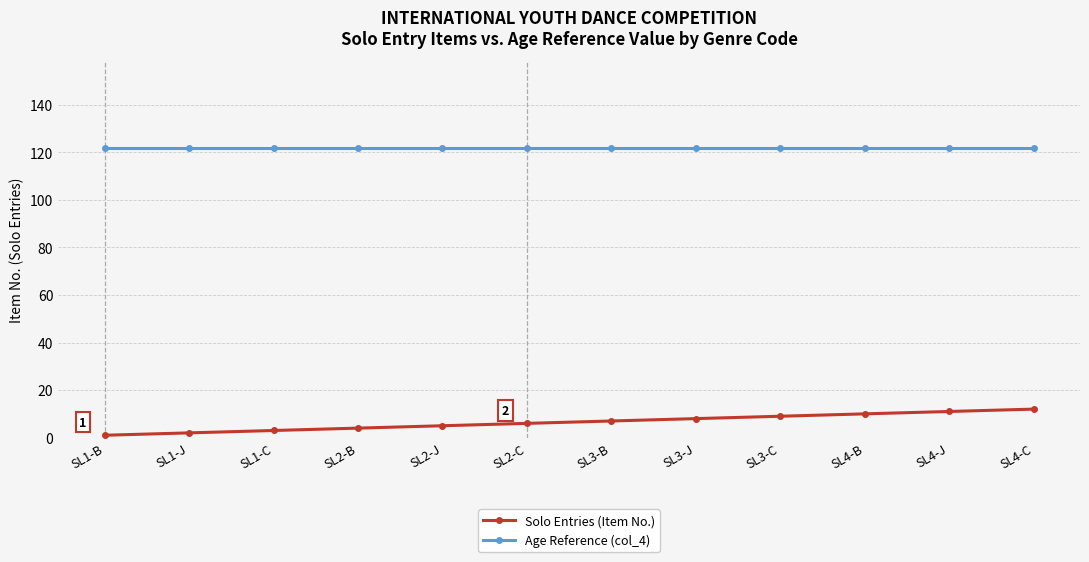

Rank the series at SL1-B from lowest to highest value.

Solo Entries (Item No.), Age Reference (col_4)